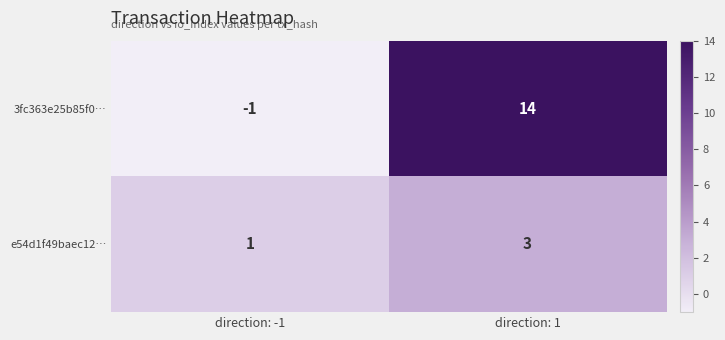

Which series has the largest total across all categories?

3fc363e25b85f0…